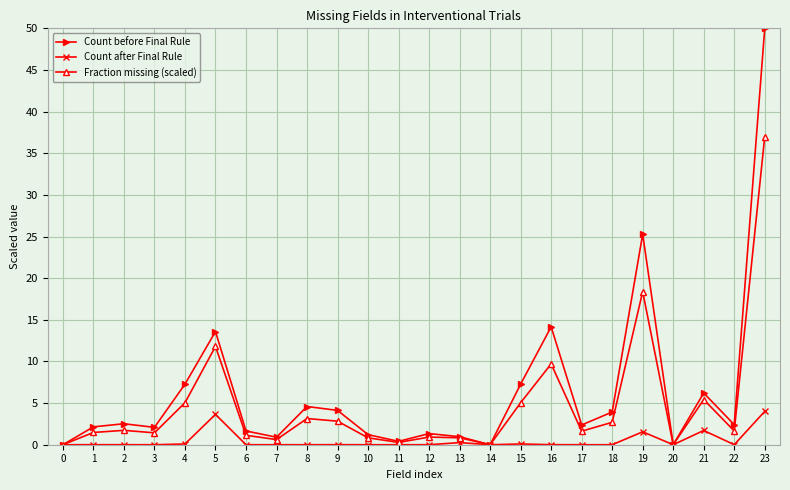

What is the approximate value of Count before Final Rule at 12?

1.3